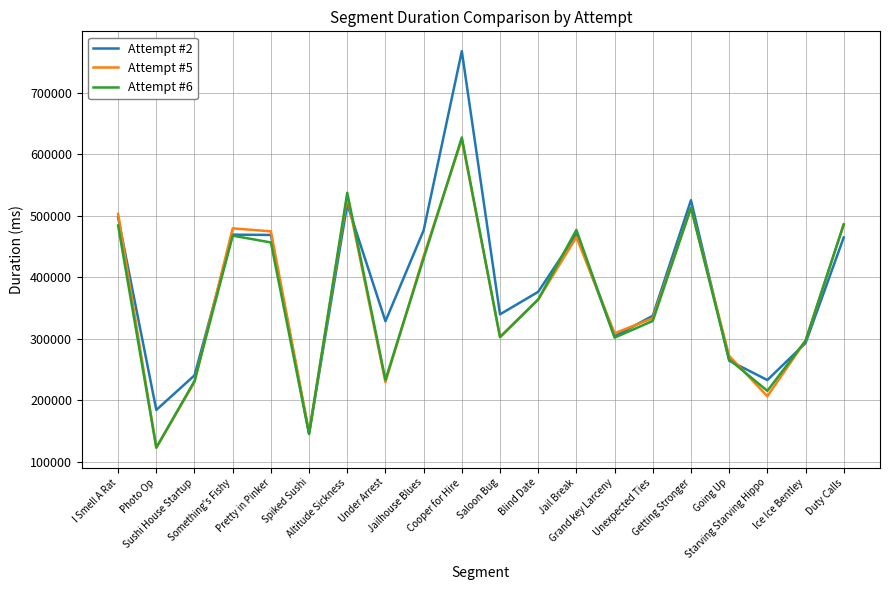

Does the chart have visible grid lines?

Yes